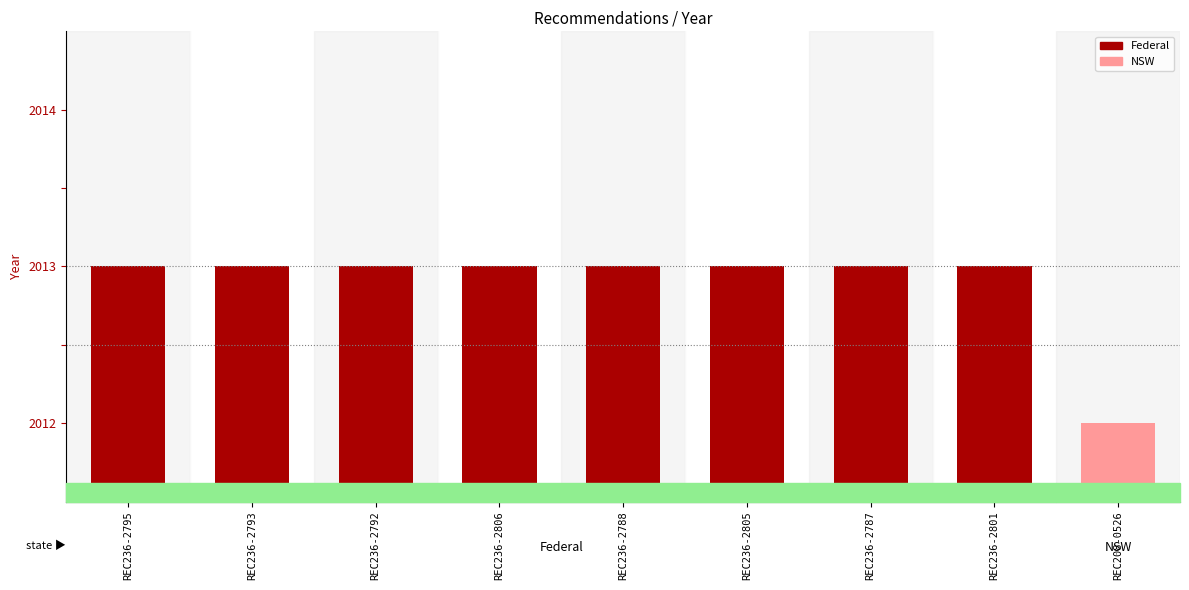

What is the value of the 8th bar from the left?

2013